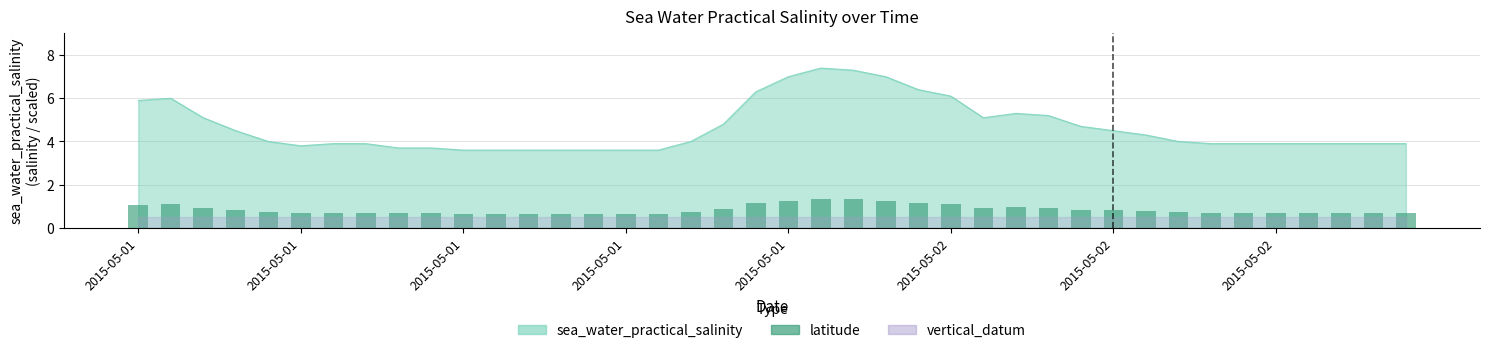

What is the sum of the values at 33 and 26?

1.6